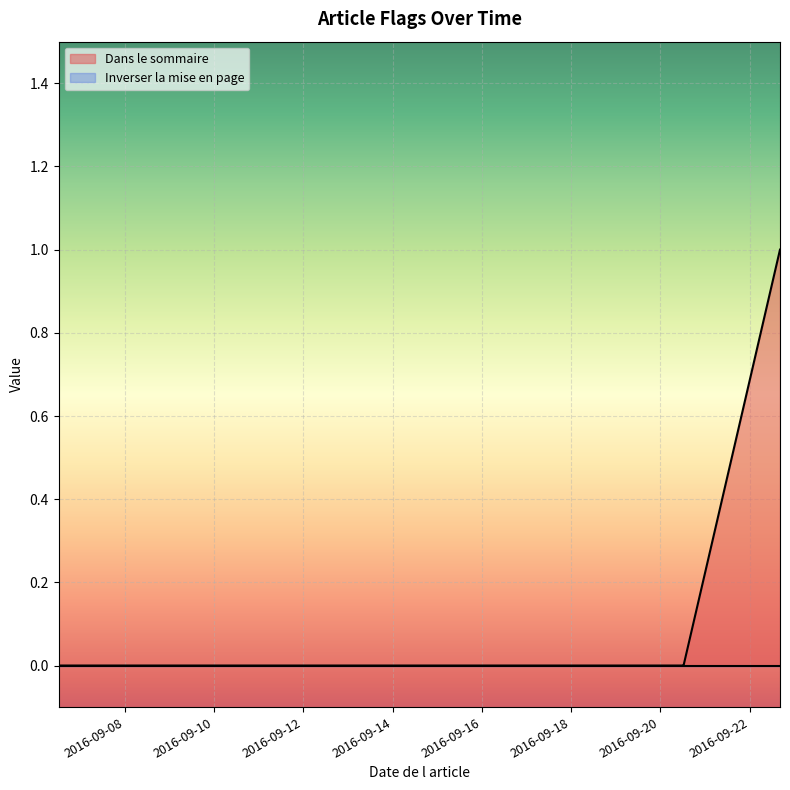

Reading left to right, list all the values displayed in this chart.

0	0	0	0	1